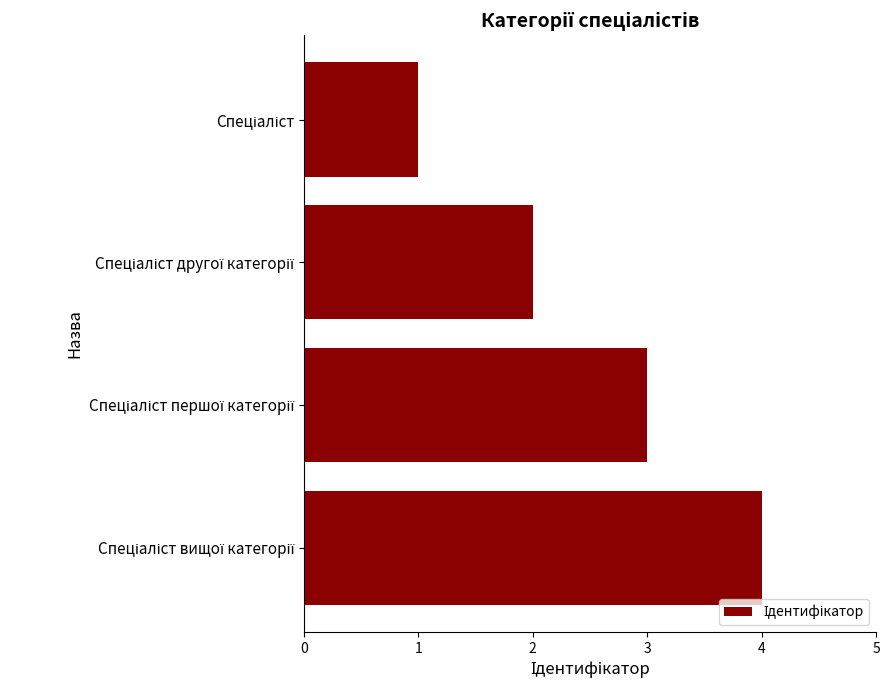

What is the sum of all values?

10